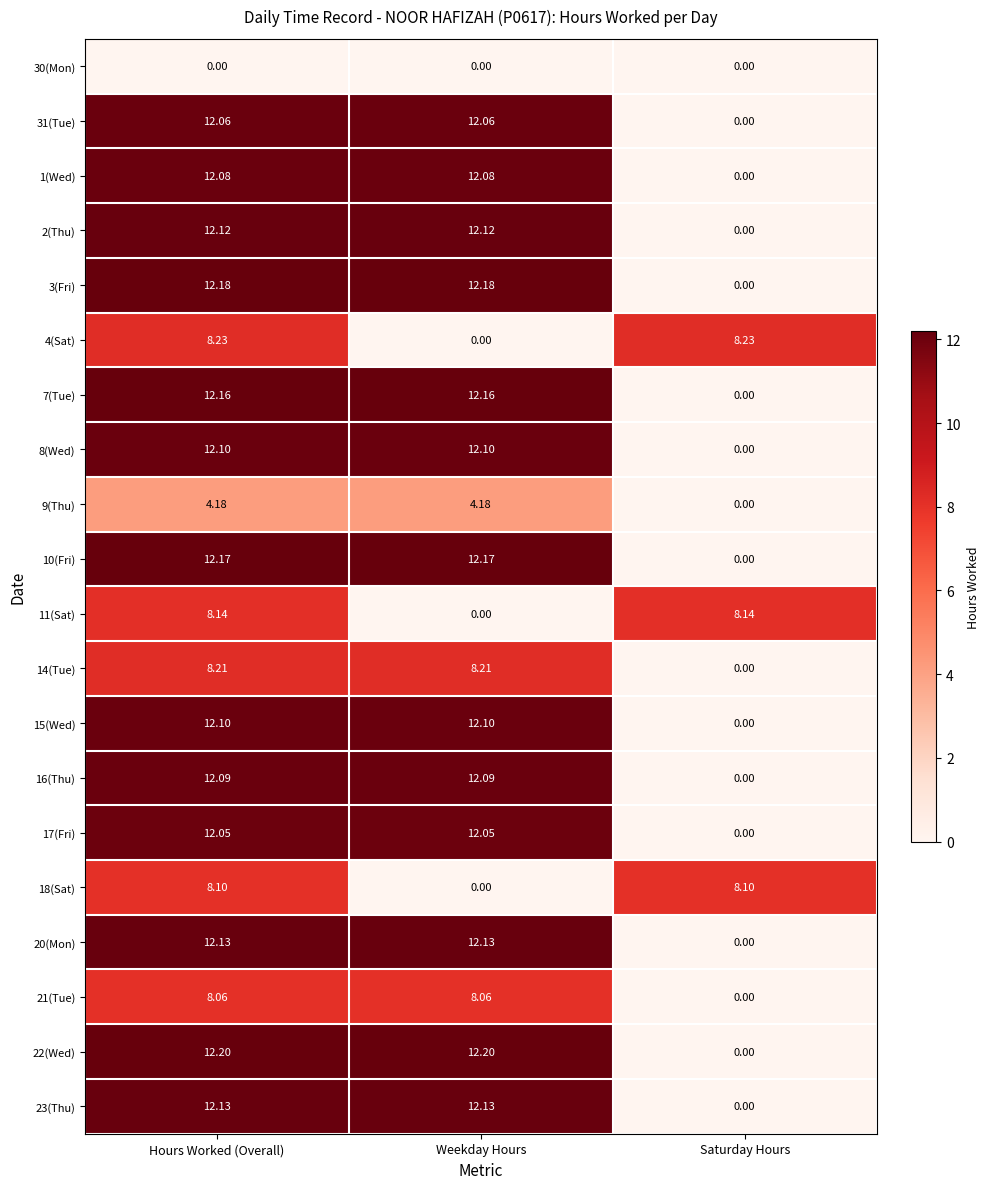

At which label does 10(Fri) reach its minimum?

Saturday Hours